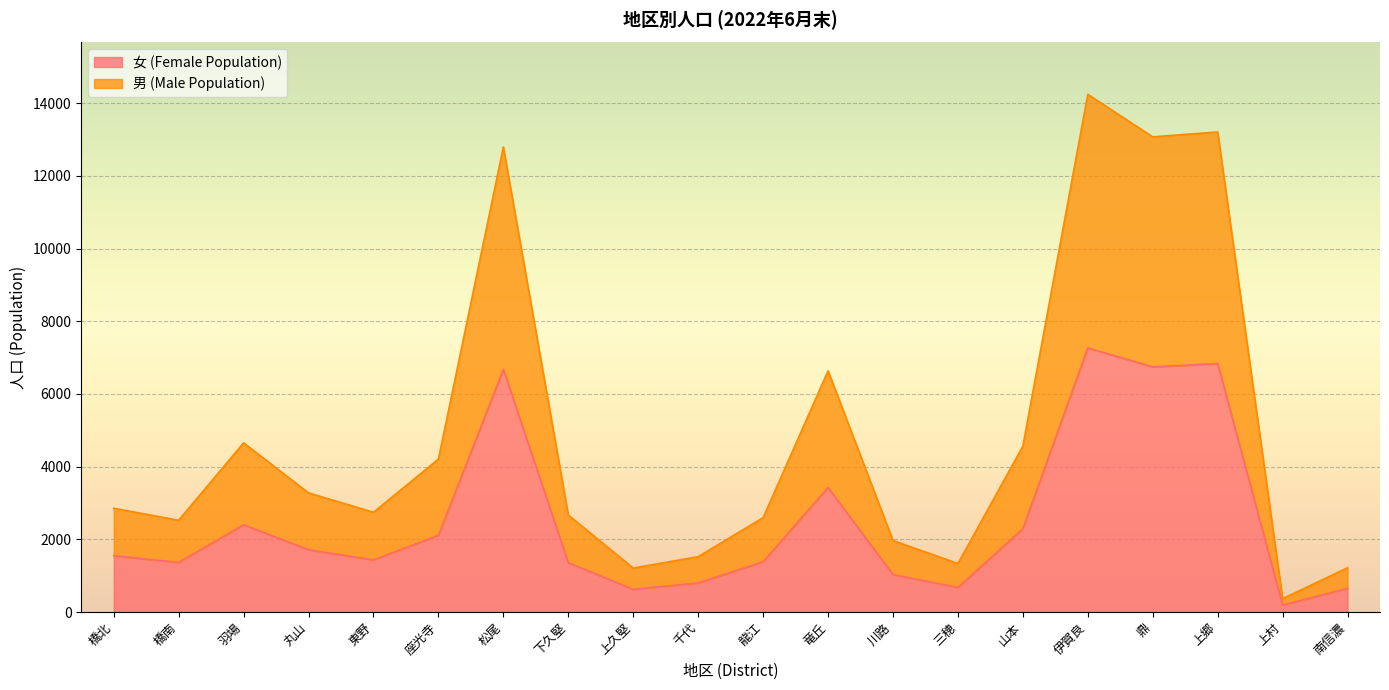

Which series has the largest range (max minus min)?

男 (Male Population)